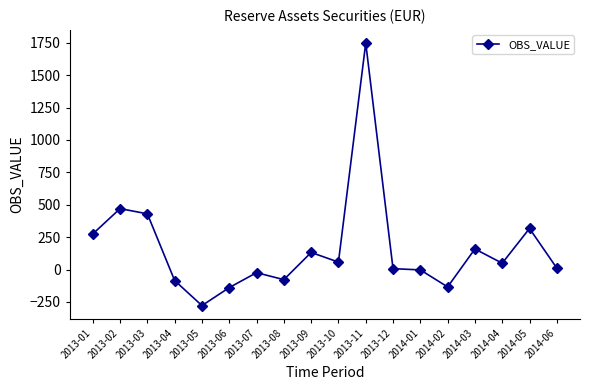

How many values exceed 48?

9